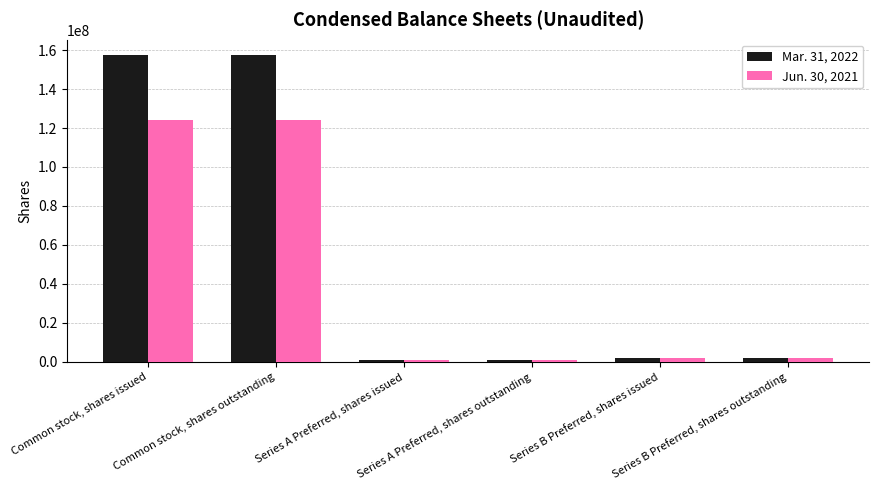

Count the number of categories in the chart.

6